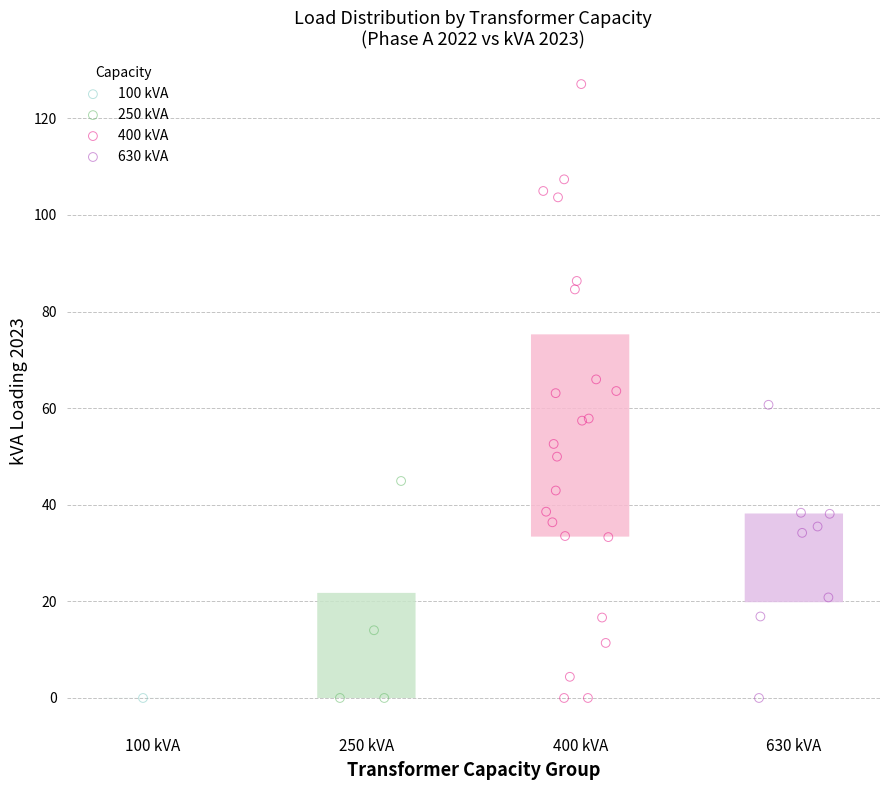

What are all the series names shown in the legend?

100 kVA, 250 kVA, 400 kVA, 630 kVA